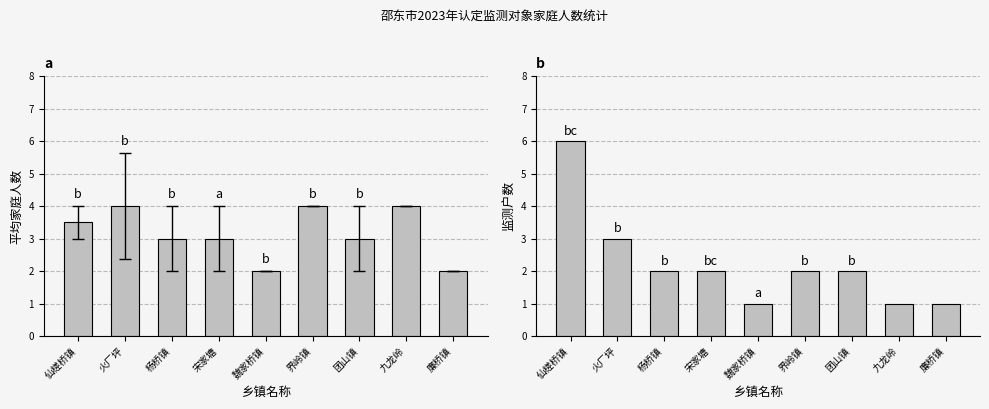

What is the maximum value for 监测户数?

6.0